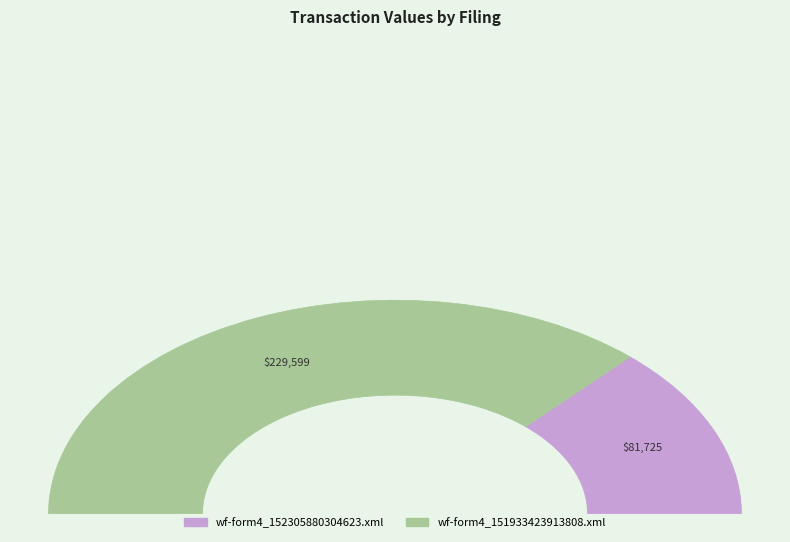

Which category accounts for the majority?

wf-form4_151933423913808.xml